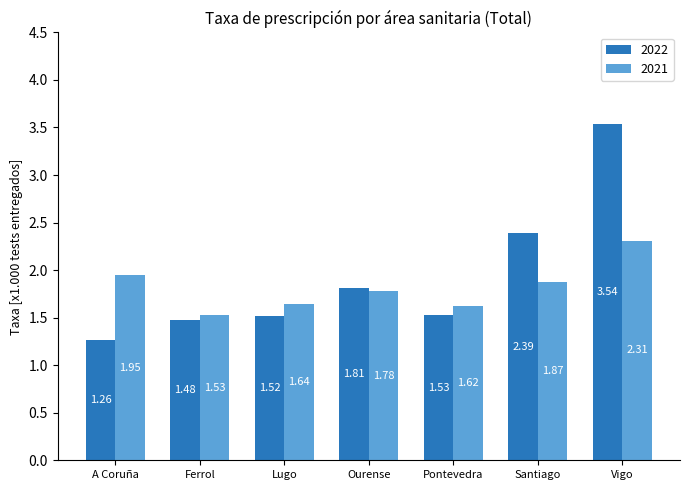

What is the difference between the 2022 values at Ourense and Santiago?

0.6